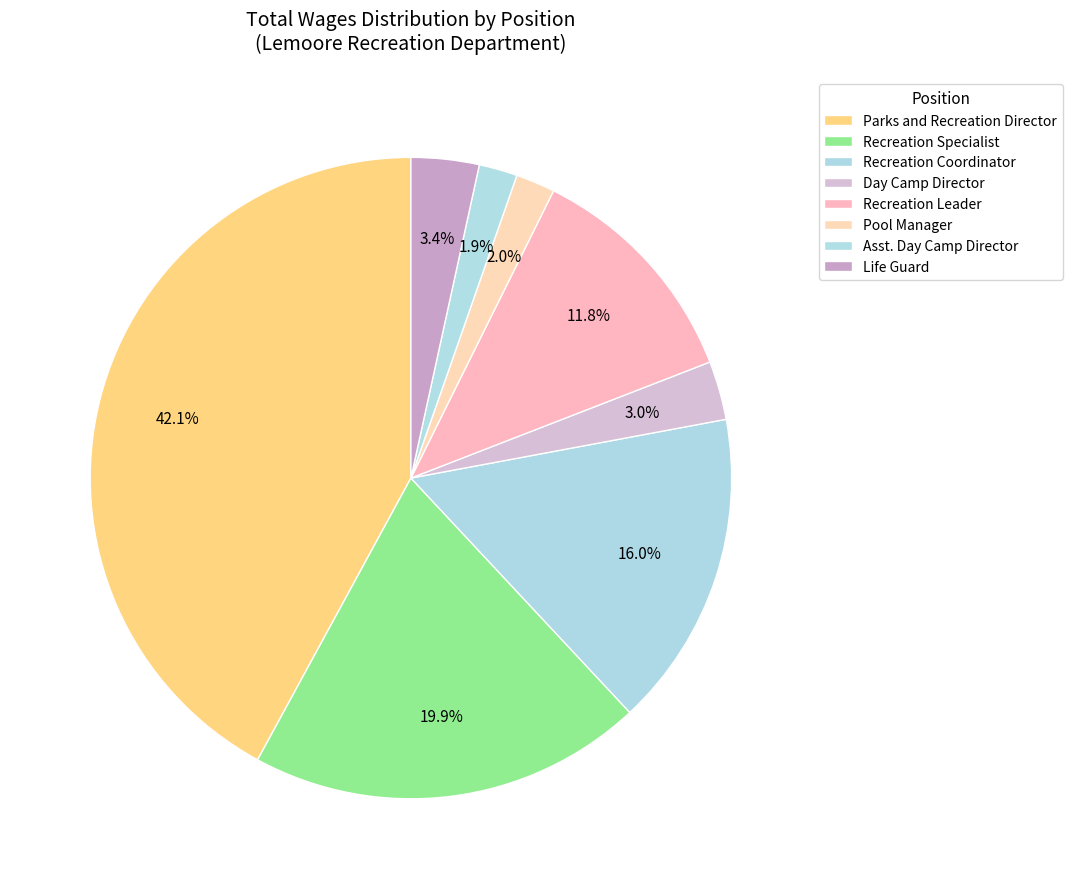

Which category has the biggest portion of the pie?

Parks and Recreation Director